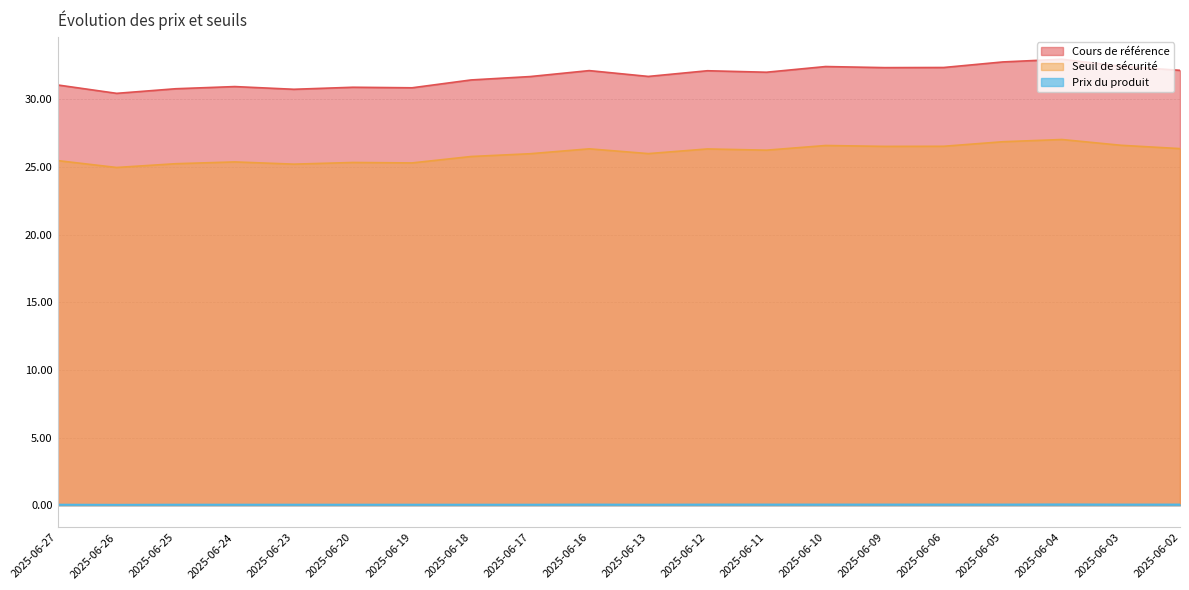

What is the value of the Seuil de sécurité point at the 7th from the left?

25.3